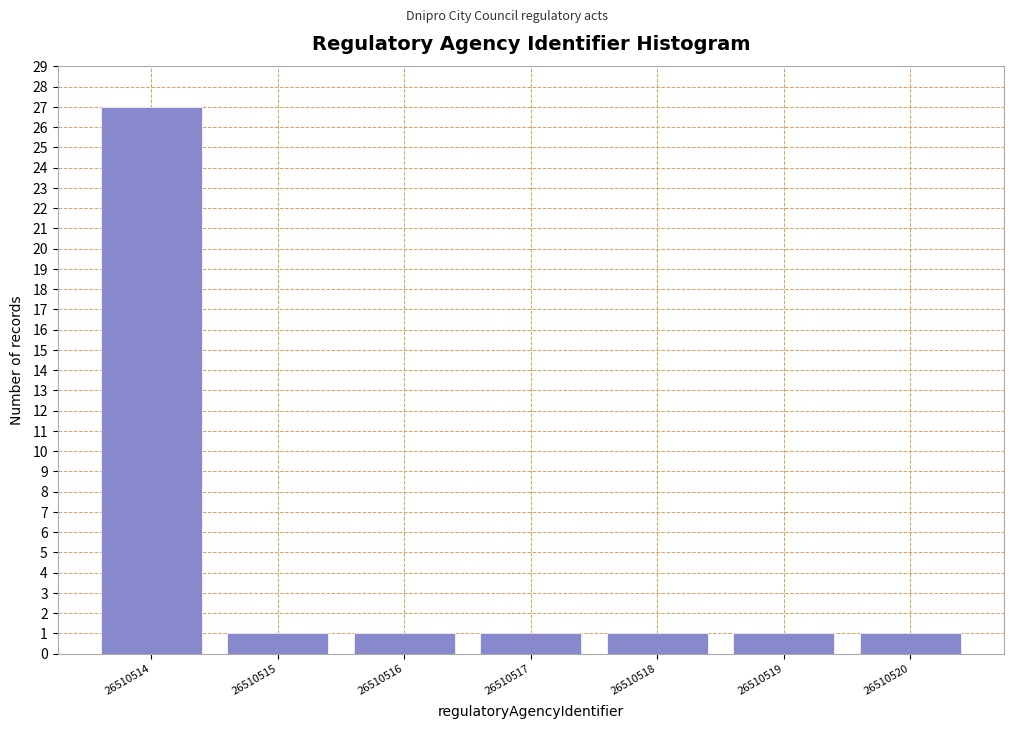

Reading left to right, list all the values displayed in this chart.

27	1	1	1	1	1	1